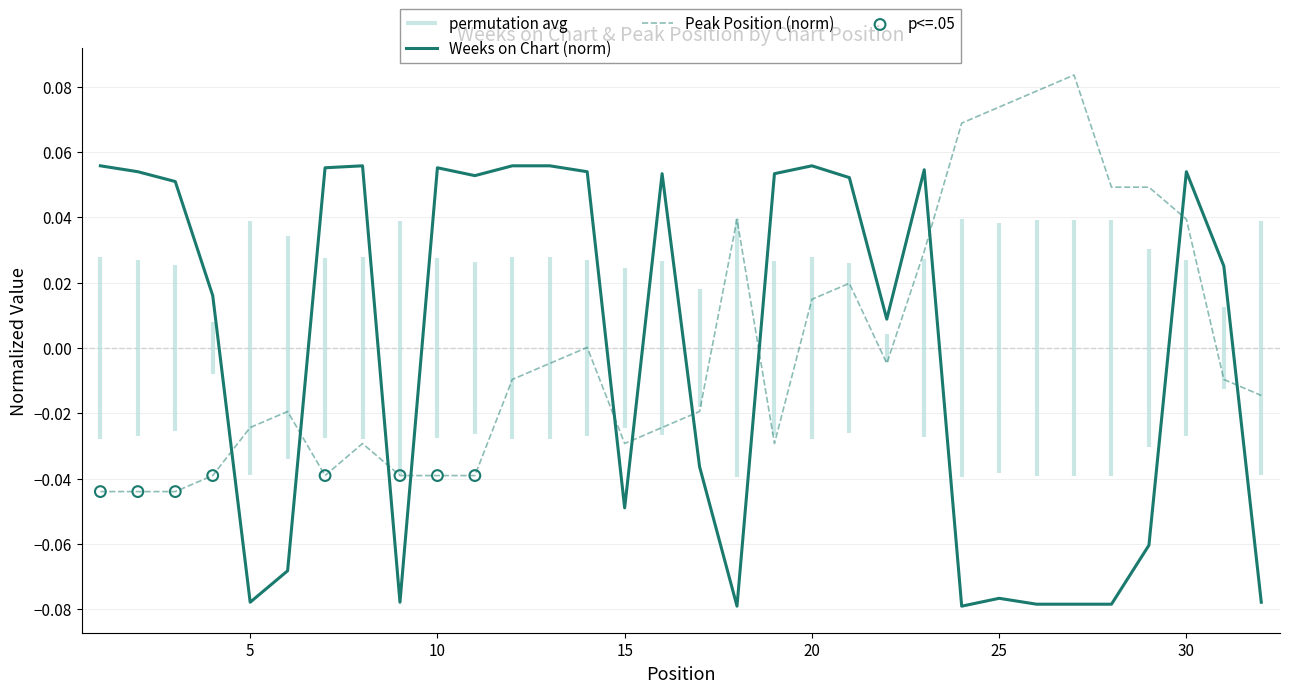

True or false: Weeks on Chart (norm) and Peak Position (norm) intersect in this chart.

True